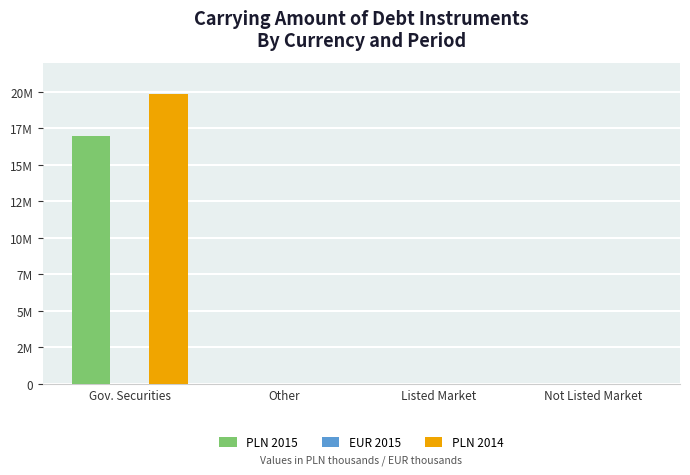

Does the chart contain stacked bars?

No